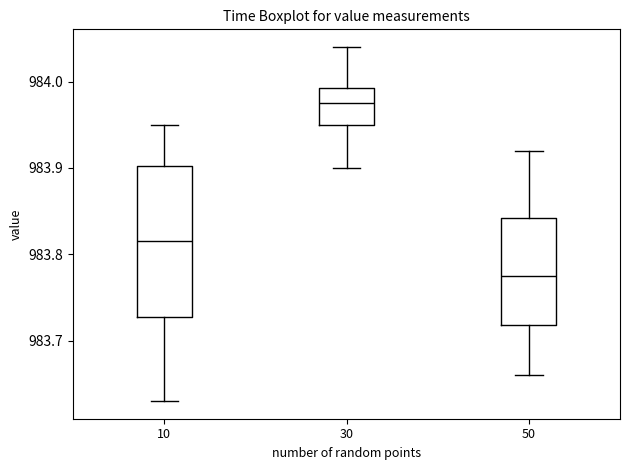

Reading left to right, read every box against the y-axis: the position of its median line, the range the box covers, and the ends of its whiskers. The values are not printed on the chart, so give them approximately, as read against the axis.

10: median 983.82, box 983.73 to 983.90, whiskers 983.63 to 983.95
30: median 983.98, box 983.95 to 983.99, whiskers 983.90 to 984.04
50: median 983.78, box 983.72 to 983.84, whiskers 983.66 to 983.92